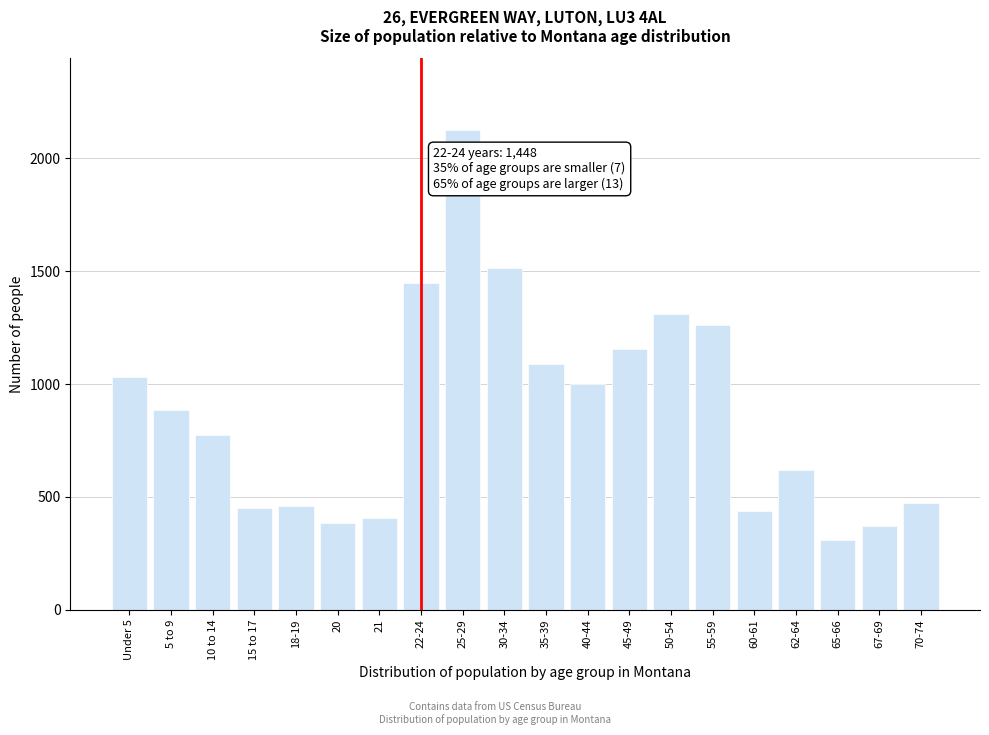

What is the difference between the values at 35-39 and 22-24?

361